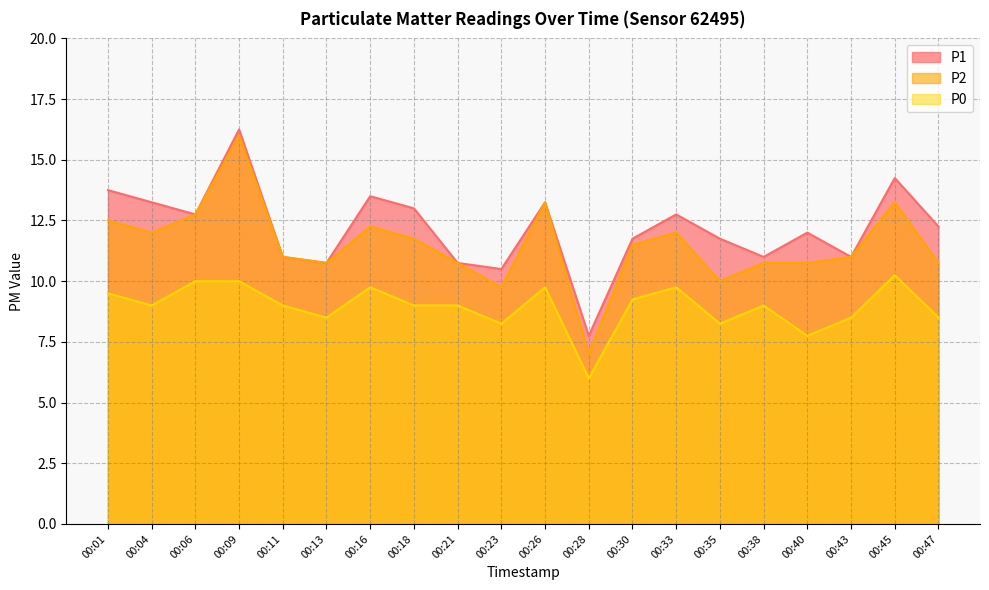

Read the P0 value at 00:23.

8.2